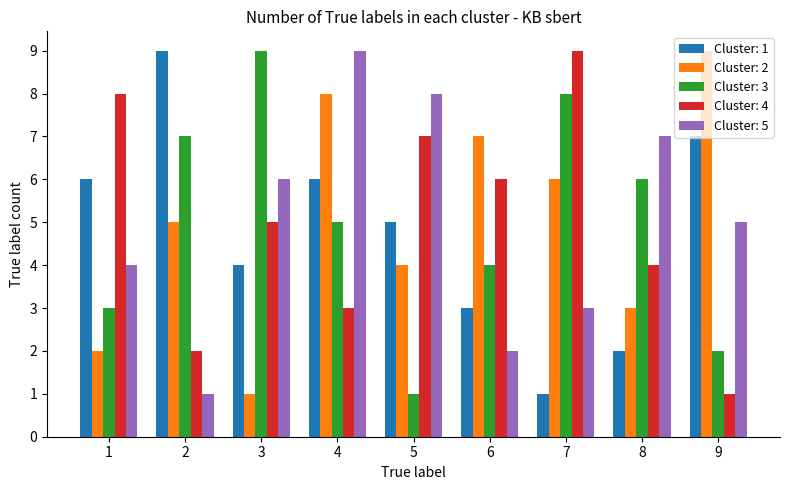

What are all the series names shown in the legend?

Cluster: 1, Cluster: 2, Cluster: 3, Cluster: 4, Cluster: 5